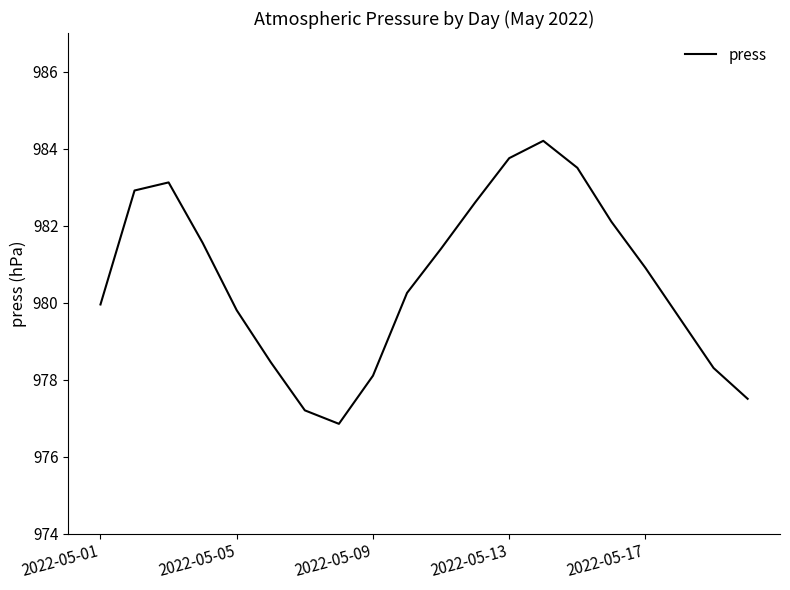

What is the smallest value displayed?

976.9